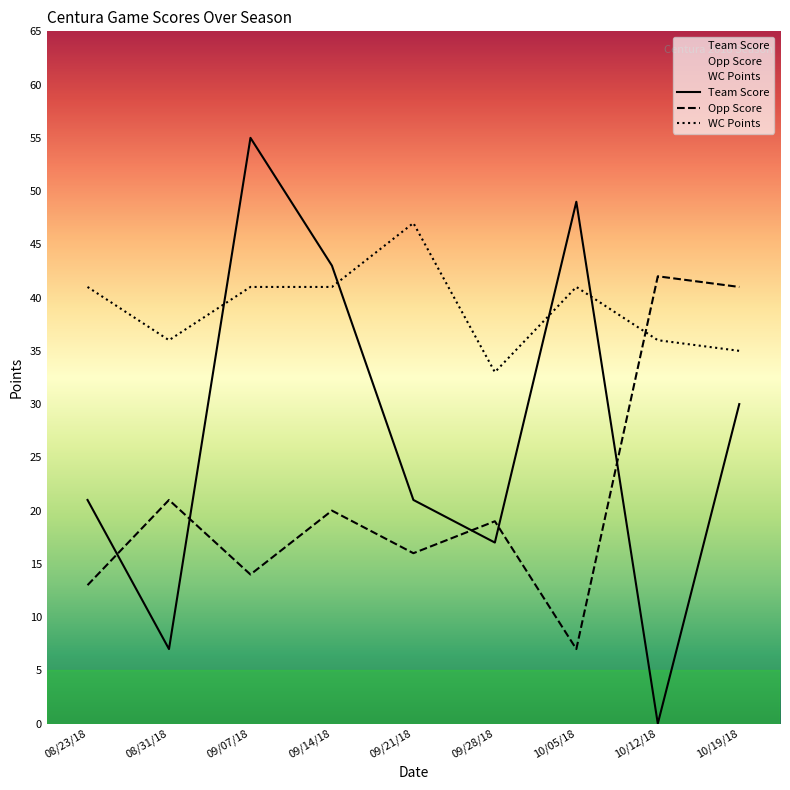

At which label does Opp Score reach its peak?

10/12/18